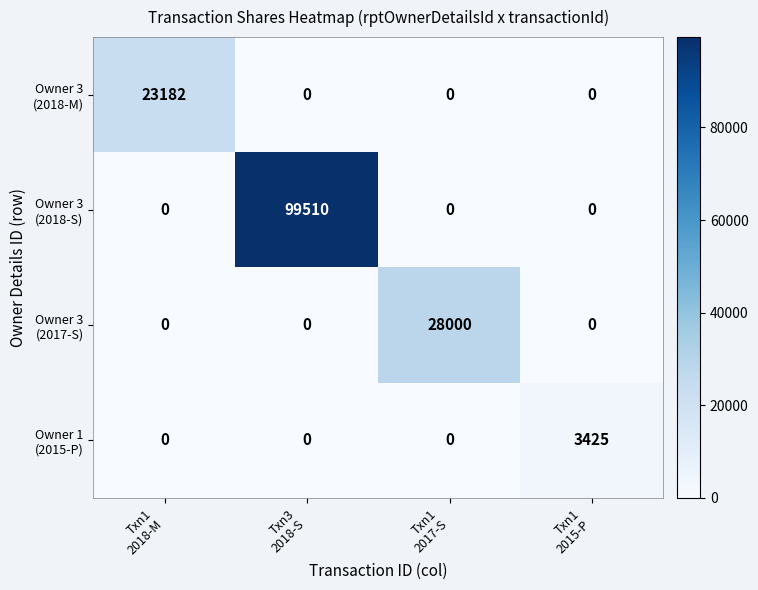

What is the total value across all series at Txn1
2015-P?

3425